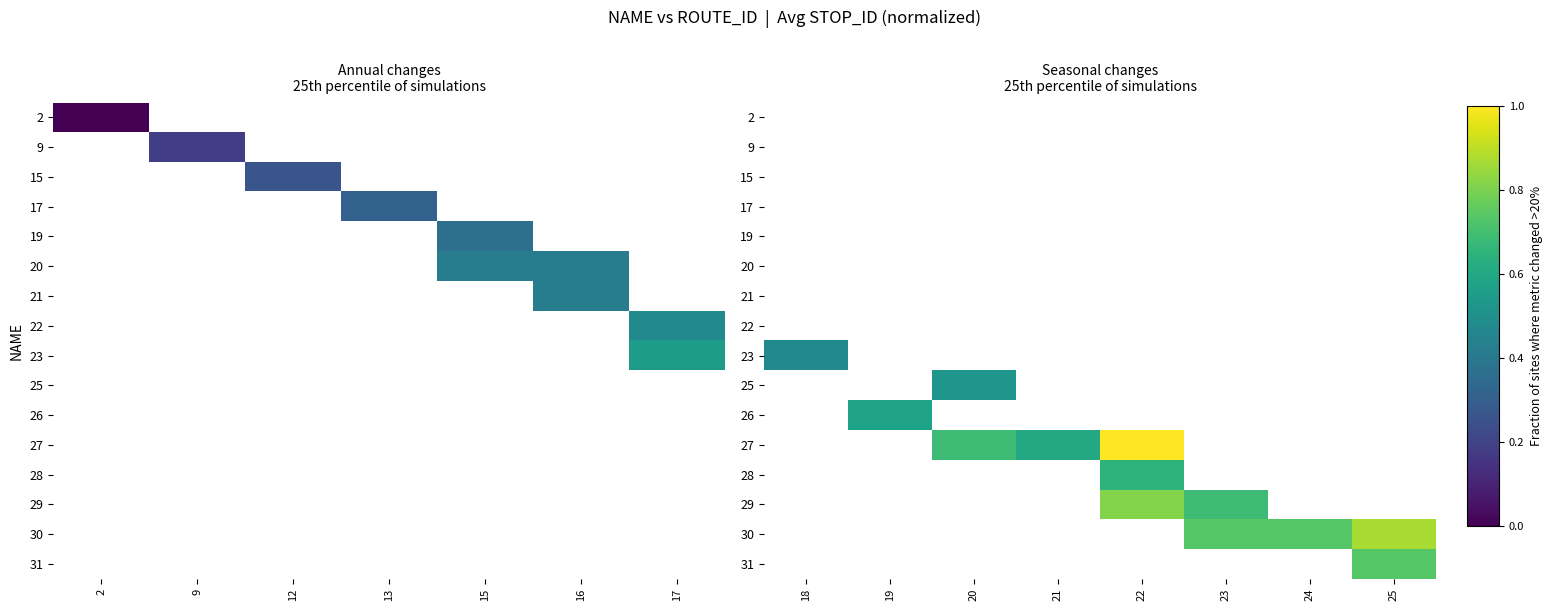

How many categories are shown in the chart?

8